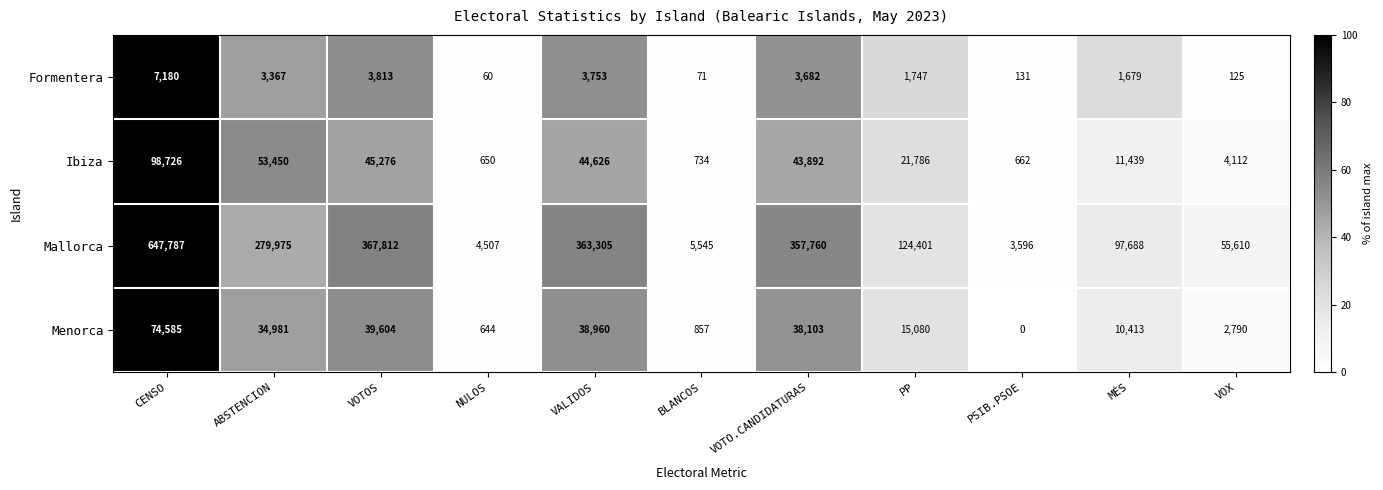

Where does the Menorca series first go above 15080?

CENSO